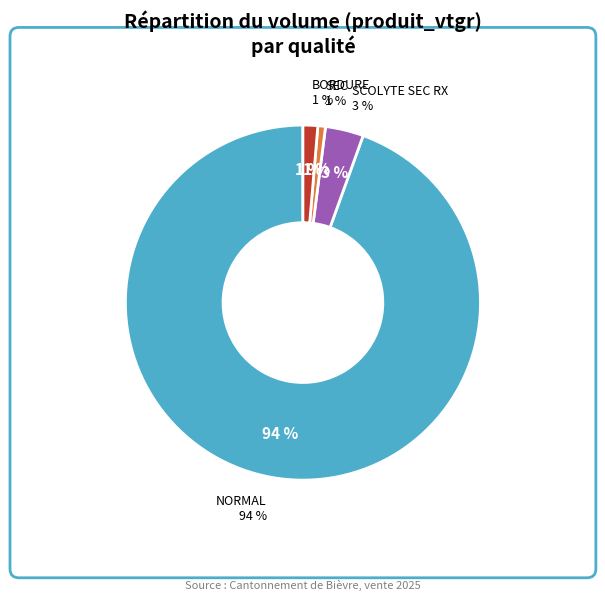

Which slice is the largest?

NORMAL